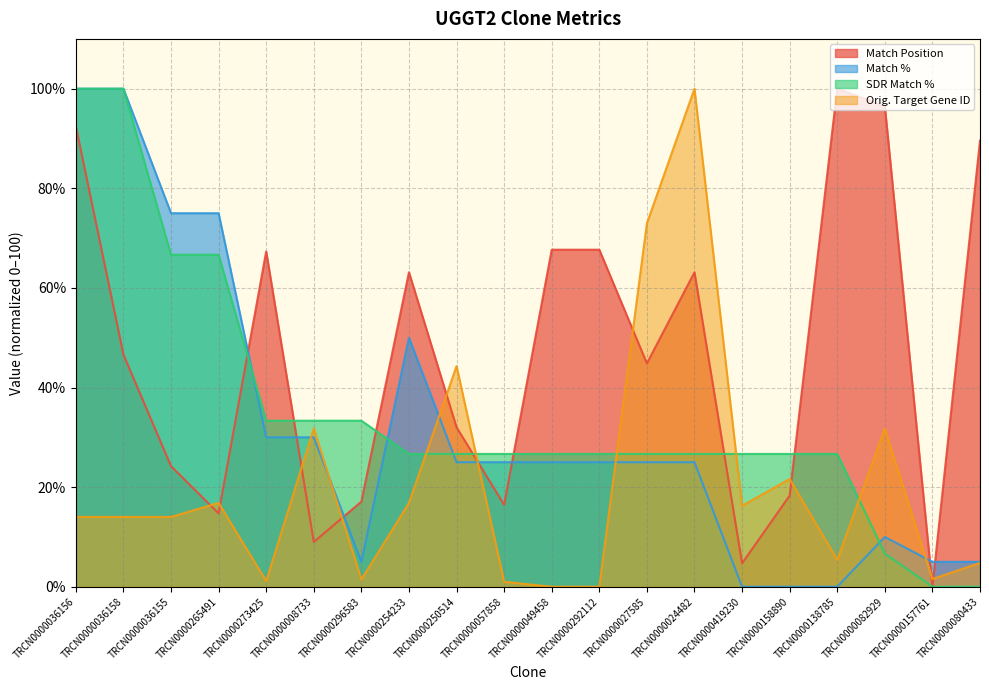

What is the difference between the Orig. Target Gene ID values at TRCN0000273425 and TRCN0000157761?

0.4